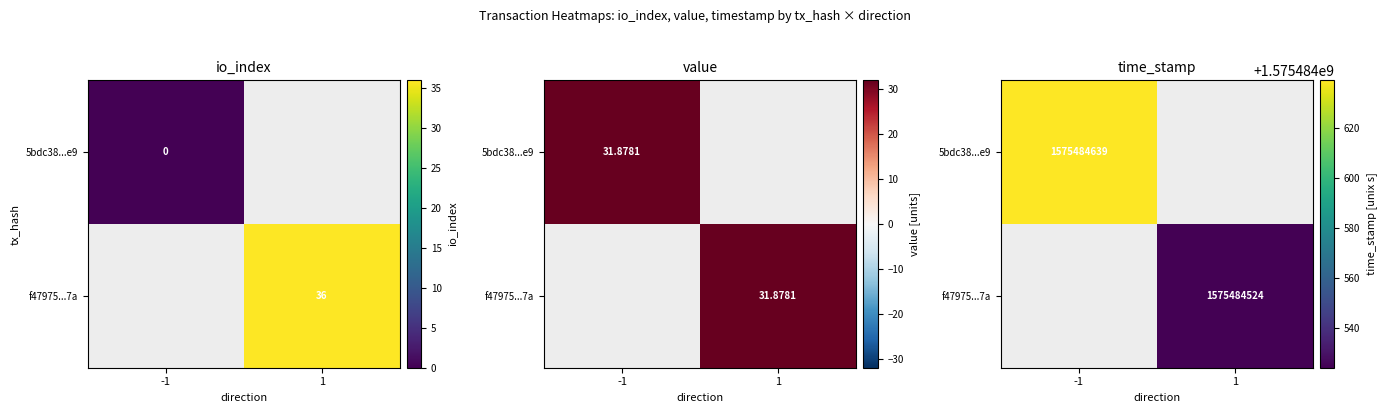

At value, list the series in order from smallest to largest.

5bdc38459eae8e08b461c3a471c8301fec494e9, f479756c20f40837d6ef41bbe76010b6288167a